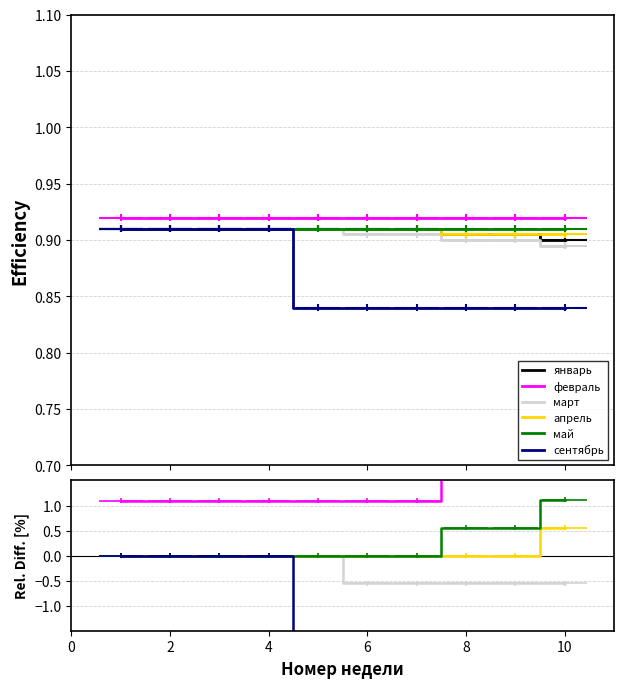

What is the total value across all series at 8?

-5.7